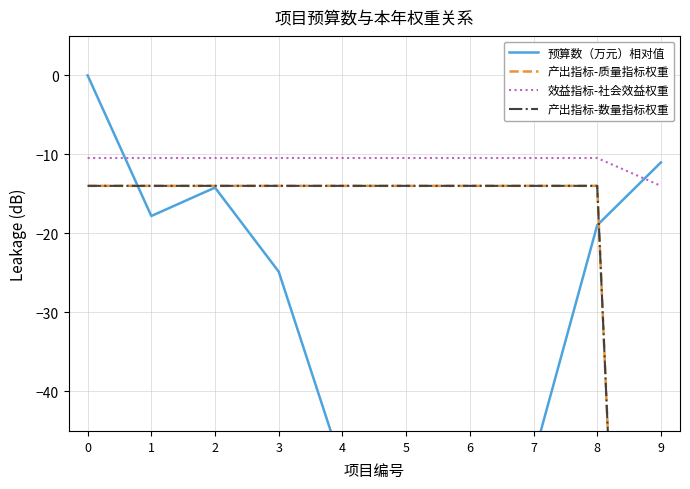

The 产出指标-质量指标权重 series shows -14.0 at 3. True or false?

True